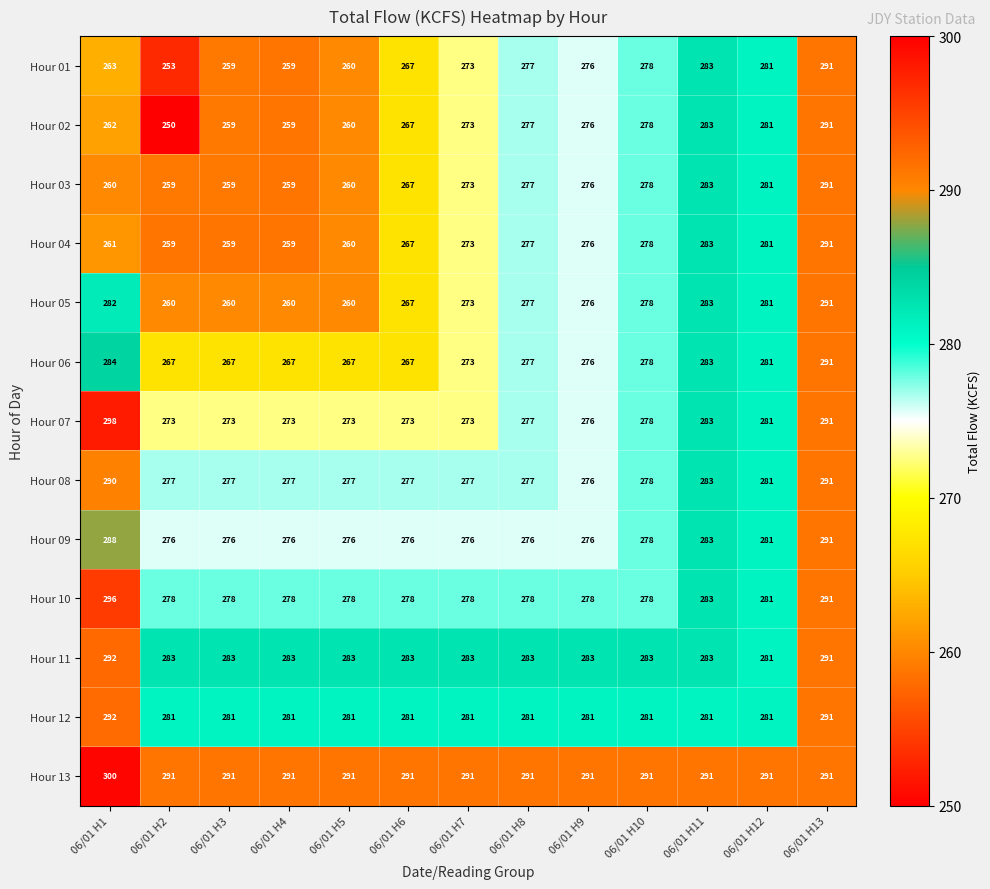

Which series has the largest range (max minus min)?

Hour 02